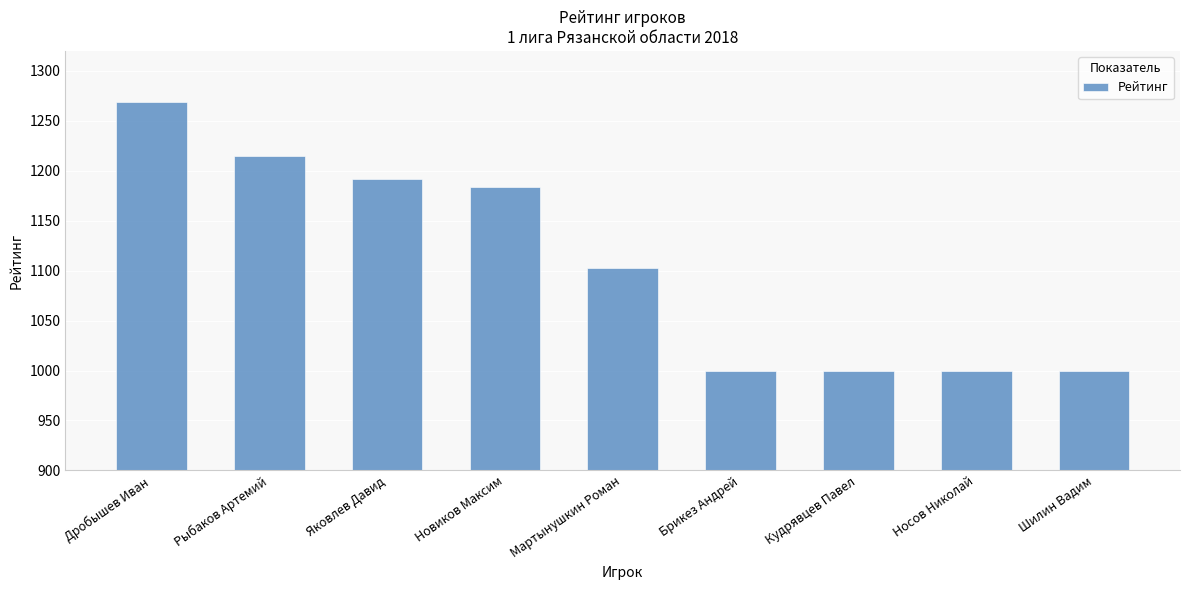

Reading left to right, extract all data points from this chart.

1269	1215	1192	1184	1103	1000	1000	1000	1000